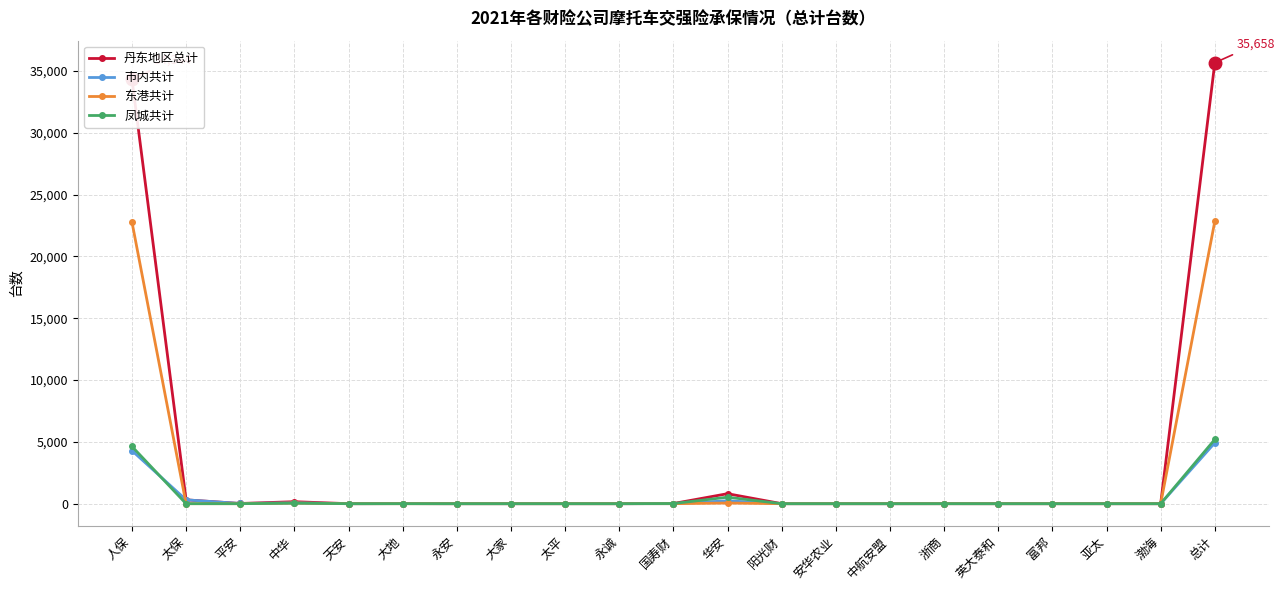

What is the highest value of the 东港共计 series?

22845